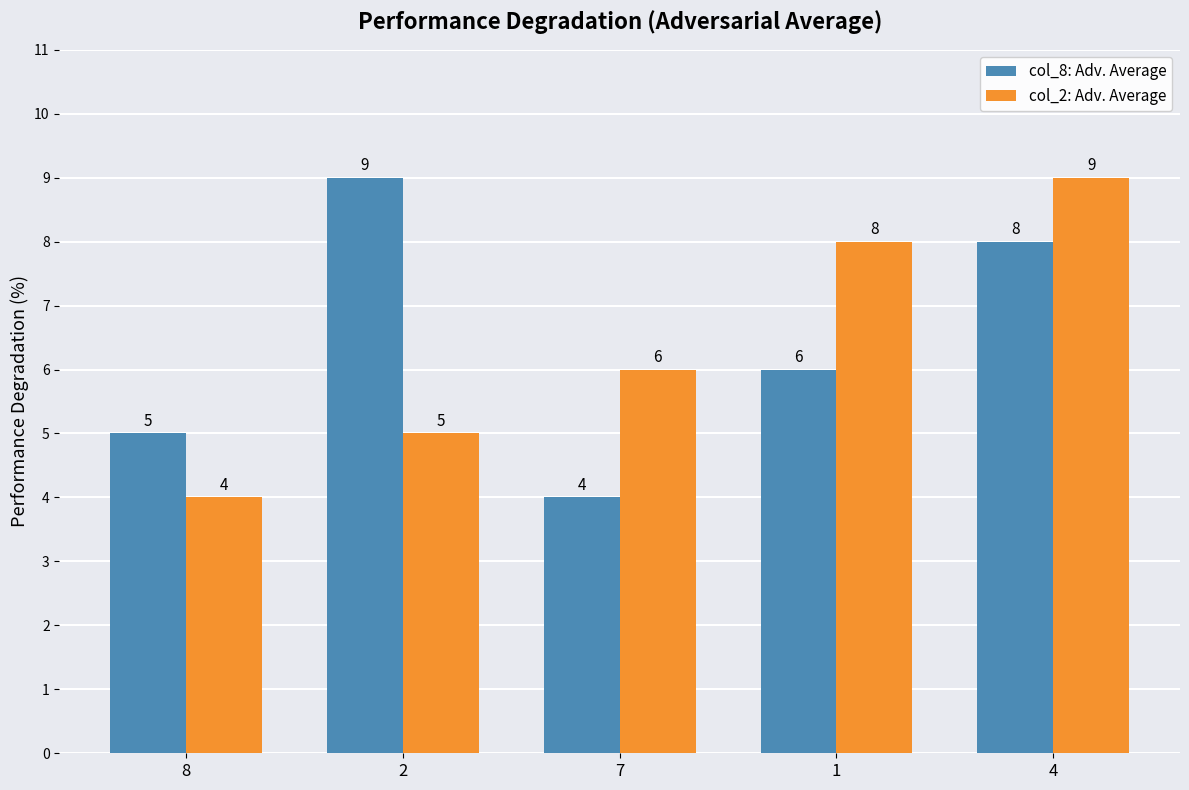

What is the difference between the maximum and minimum values in the col_8: Adv. Average series?

5